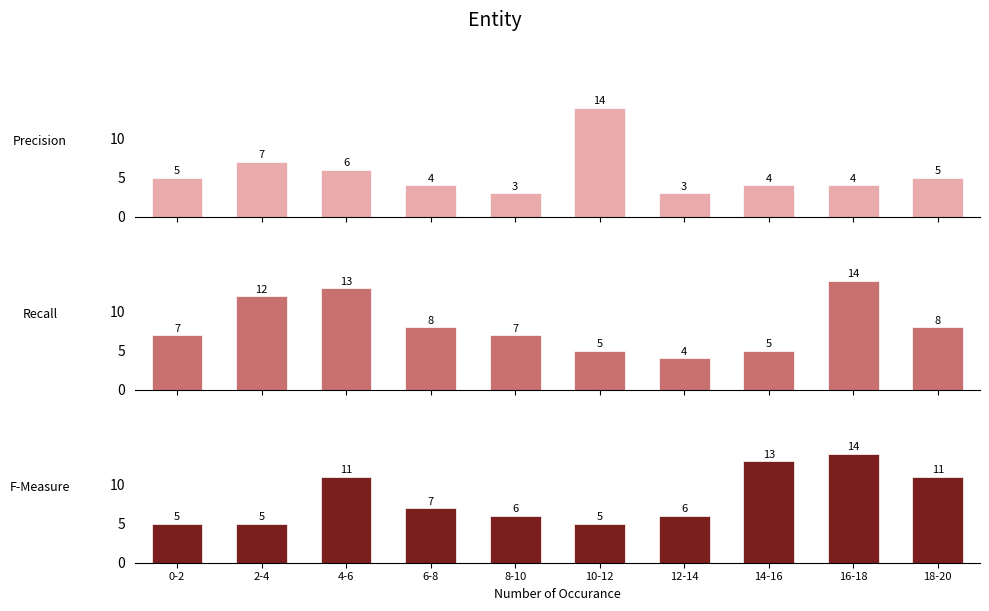

What is the total value across all series at 16-18?

32